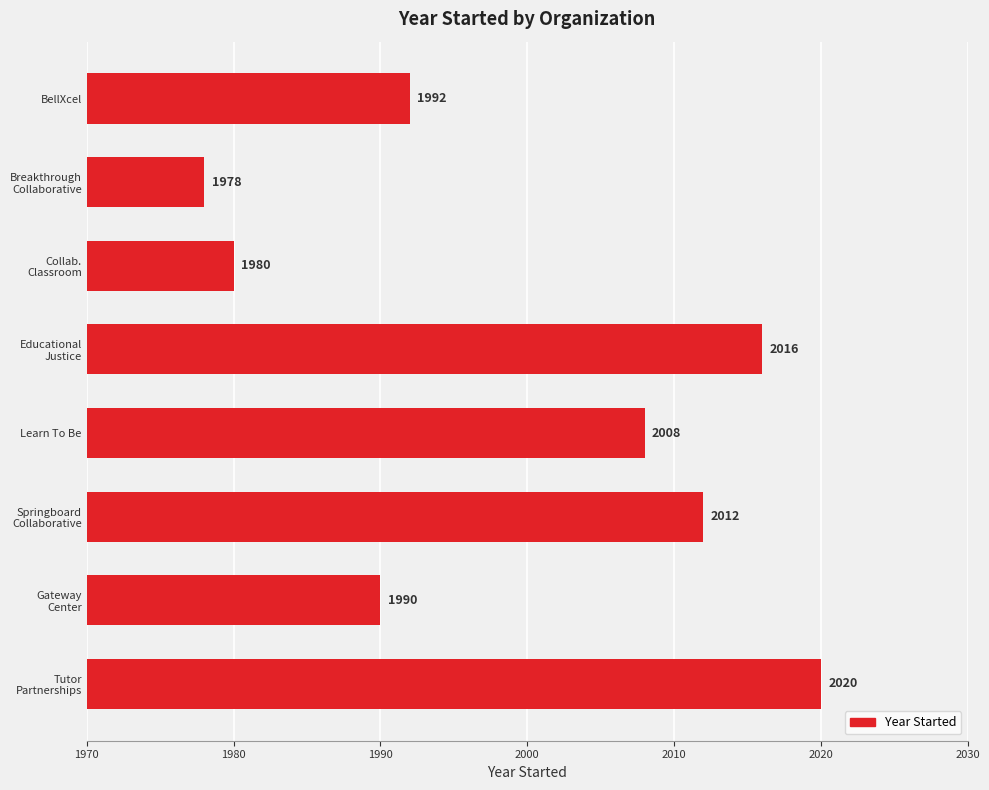

What is the sum of all values?

15996